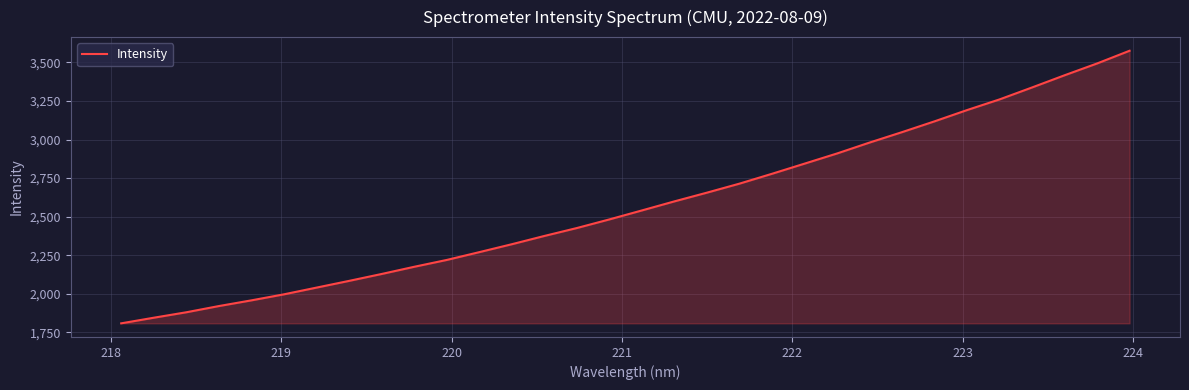

What is the difference between the maximum and minimum values?

1768.1